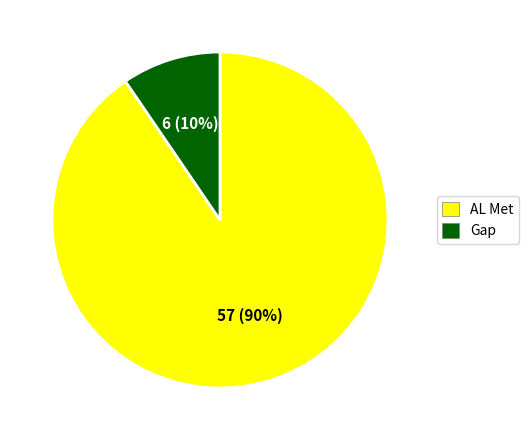

Which has a higher value, AL Met or Gap?

AL Met